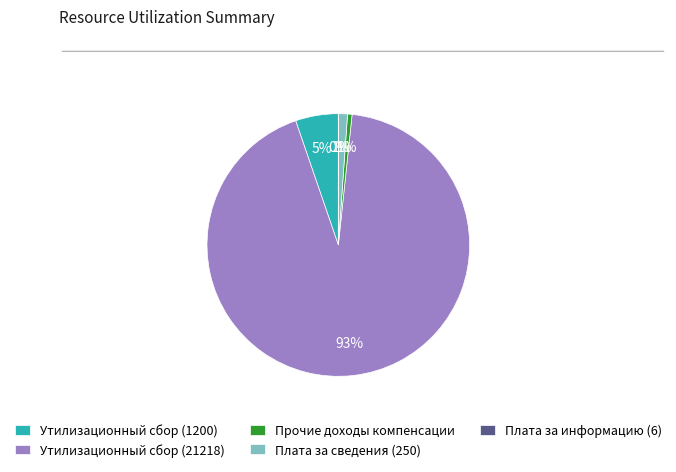

Between Утилизационный сбор (1200) and Прочие доходы компенсации, which is larger?

Утилизационный сбор (1200)